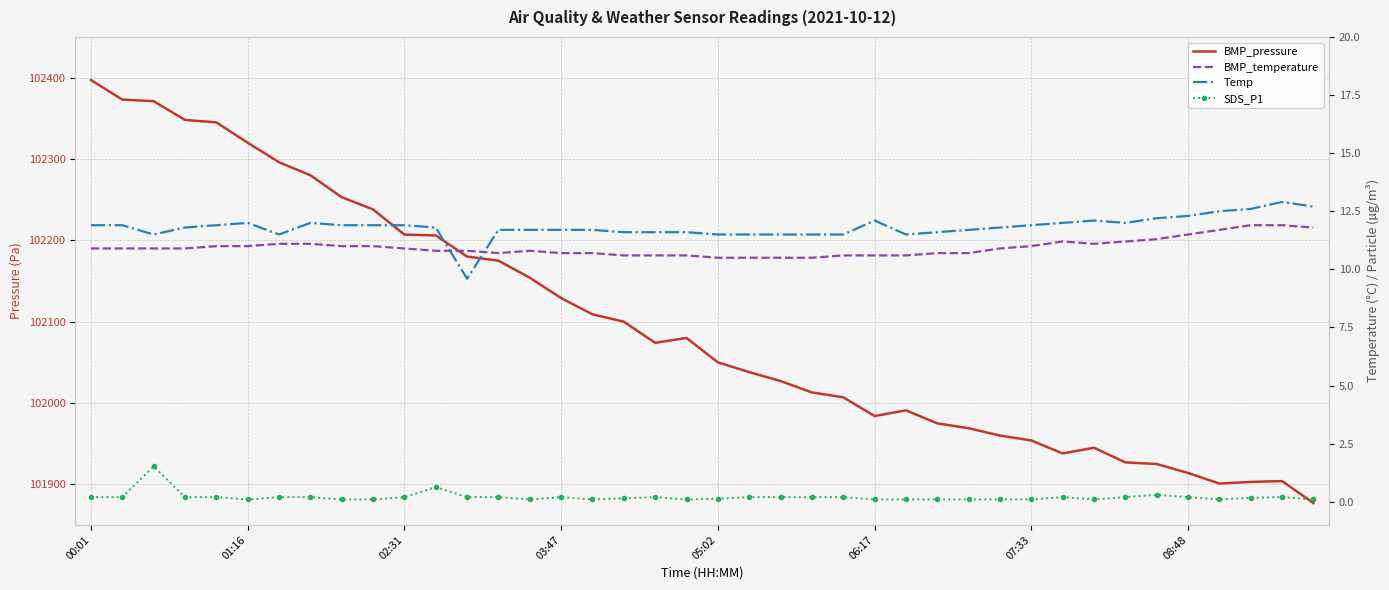

How many interior local valleys does the BMP_pressure series have?

4